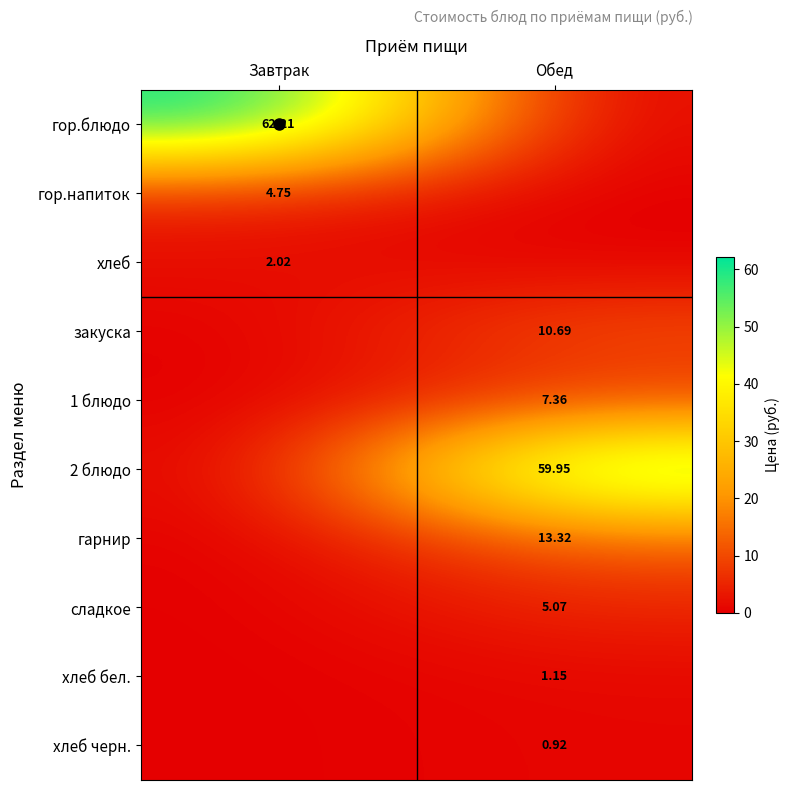

What is the highest value of the гарнир series?

13.3